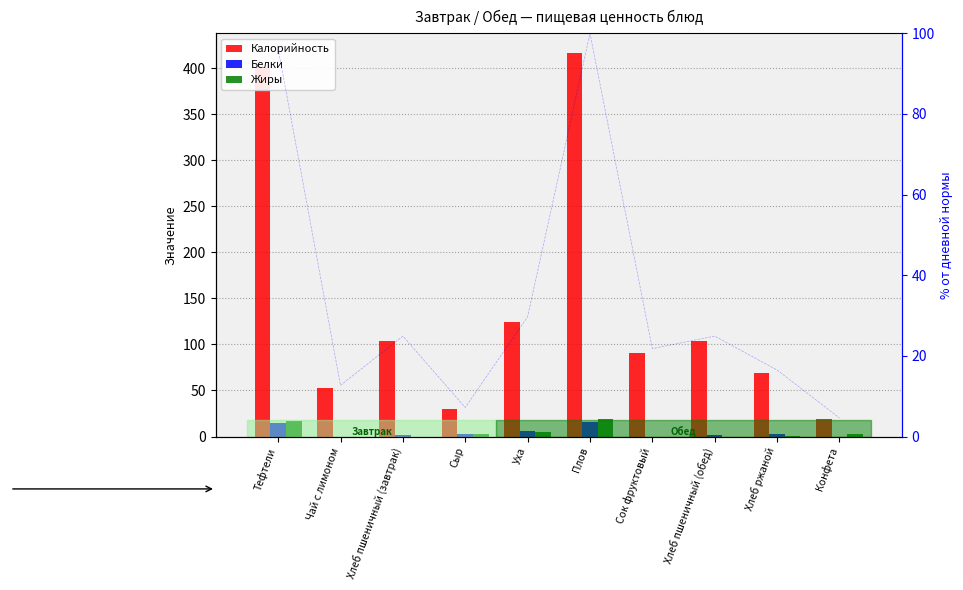

What is the maximum value for % Калорийность?

100.0